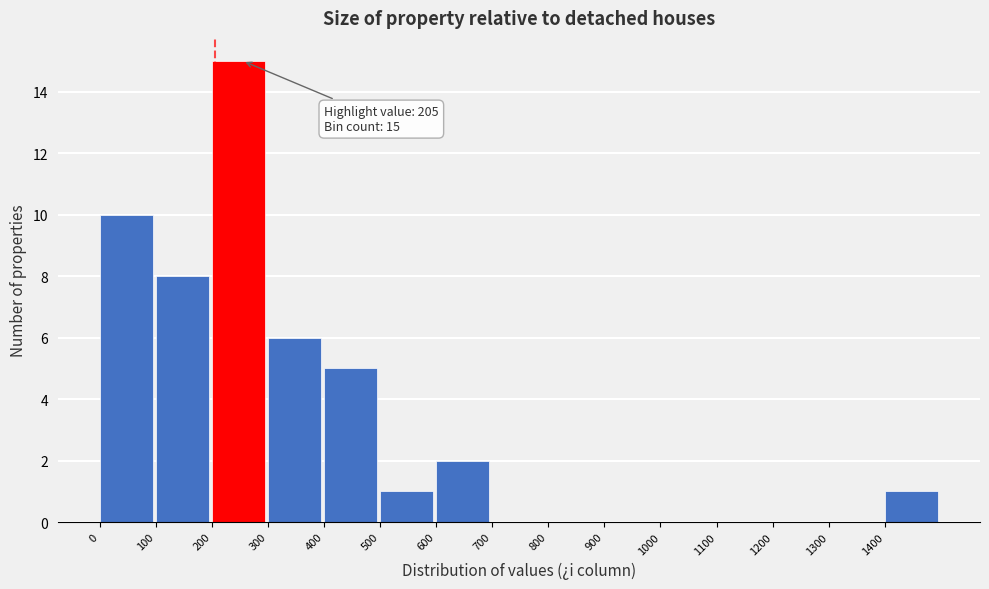

Which range on the x-axis has the tallest bar?

200 to 300